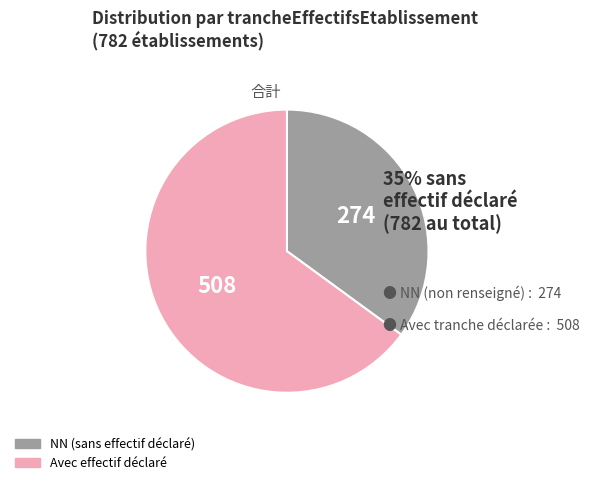

Is there a majority slice in this chart?

Yes